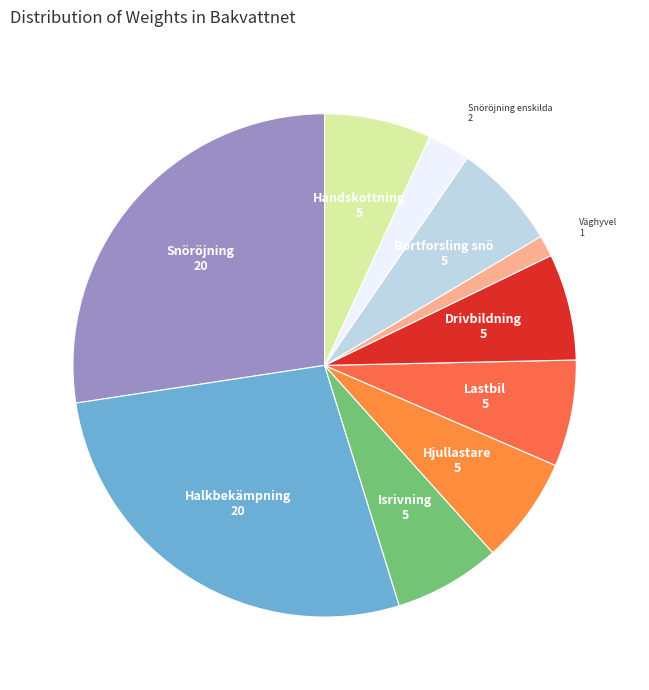

Is the sum of Snöröjning enskilda and Lastbil greater than half?

No